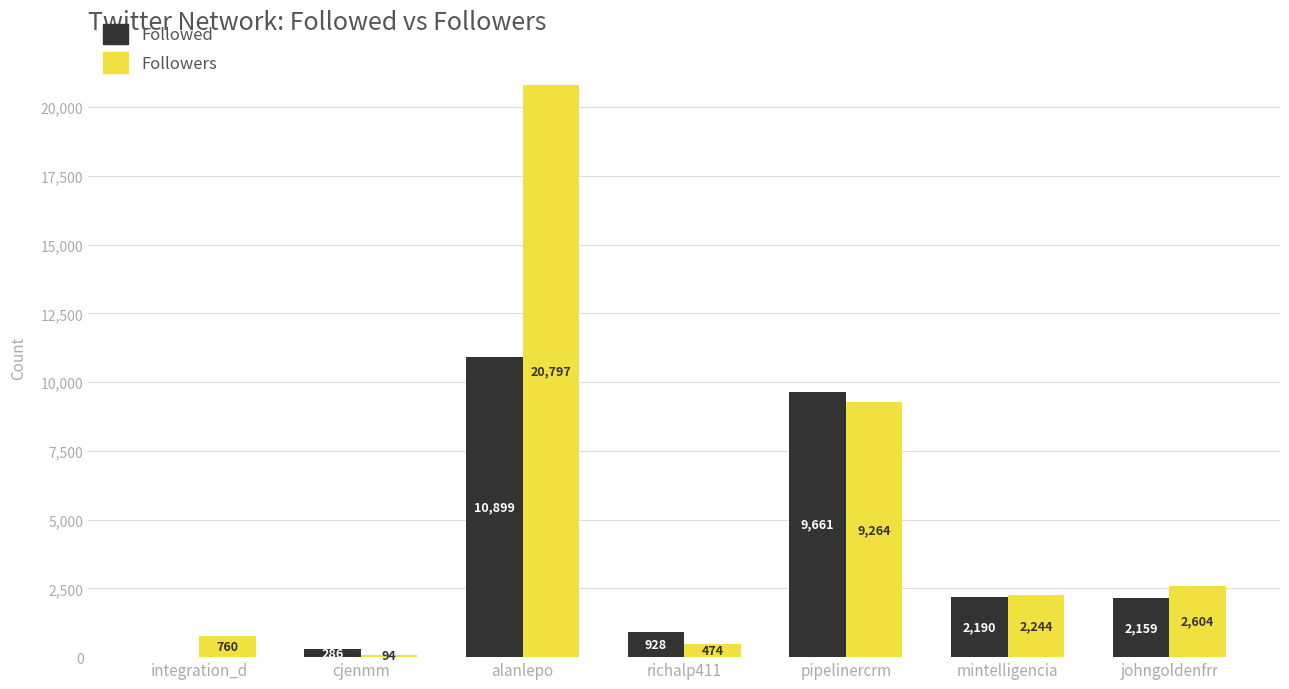

How many groups of bars are there?

7